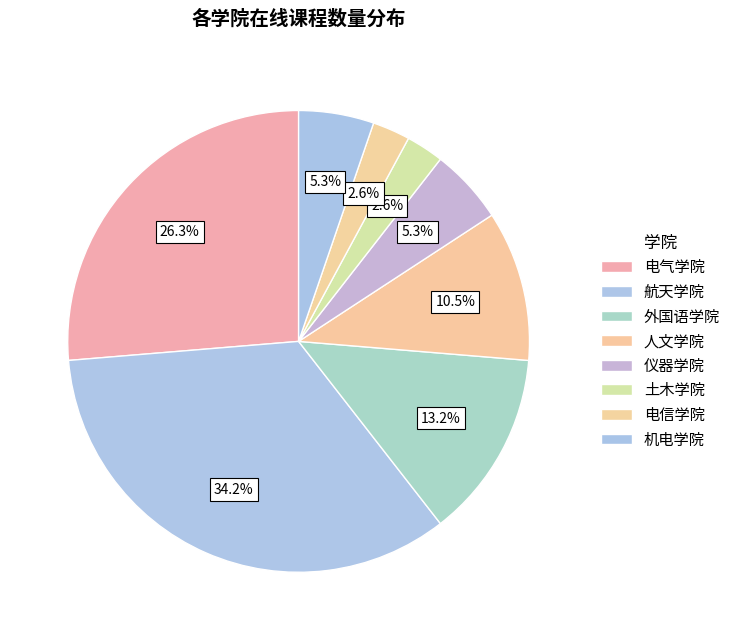

Is there any slice that represents more than half of the pie?

No